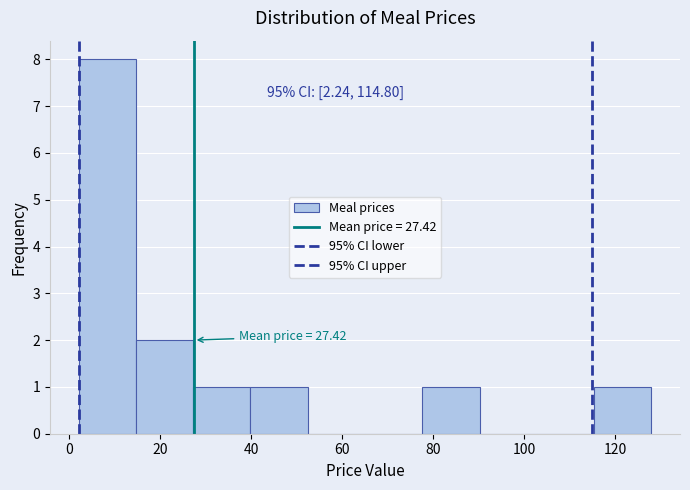

Over which range of the x-axis is the bar tallest?

2 to 14